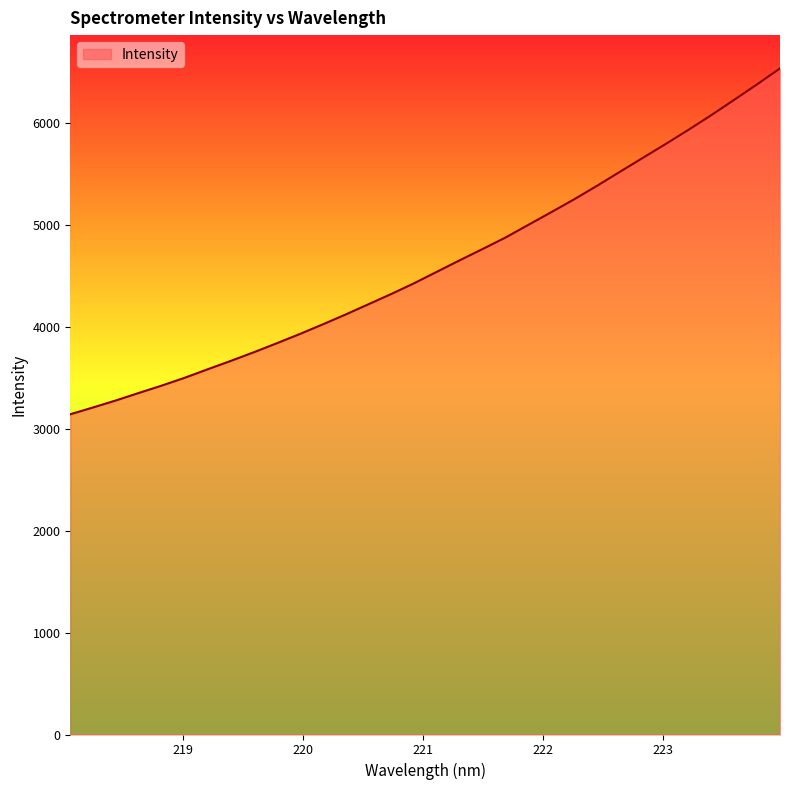

What is the maximum value shown in the chart?

6530.6